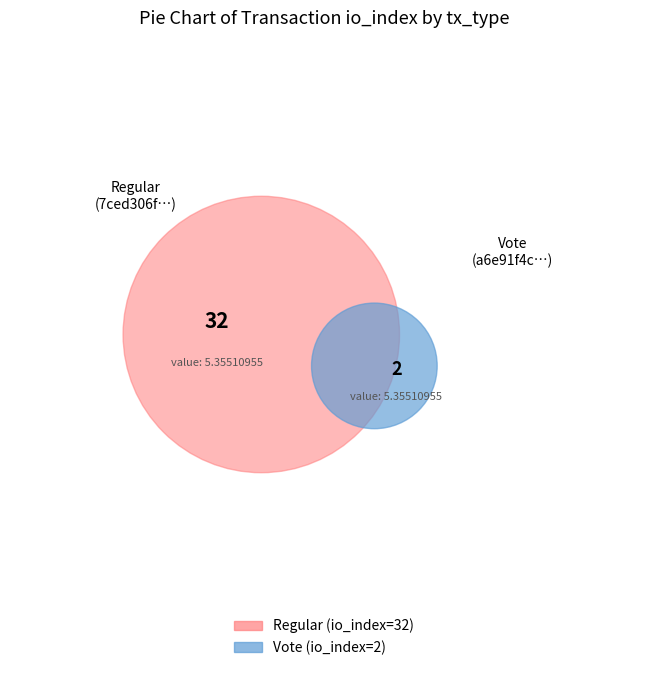

Count the number of slices in the pie.

2